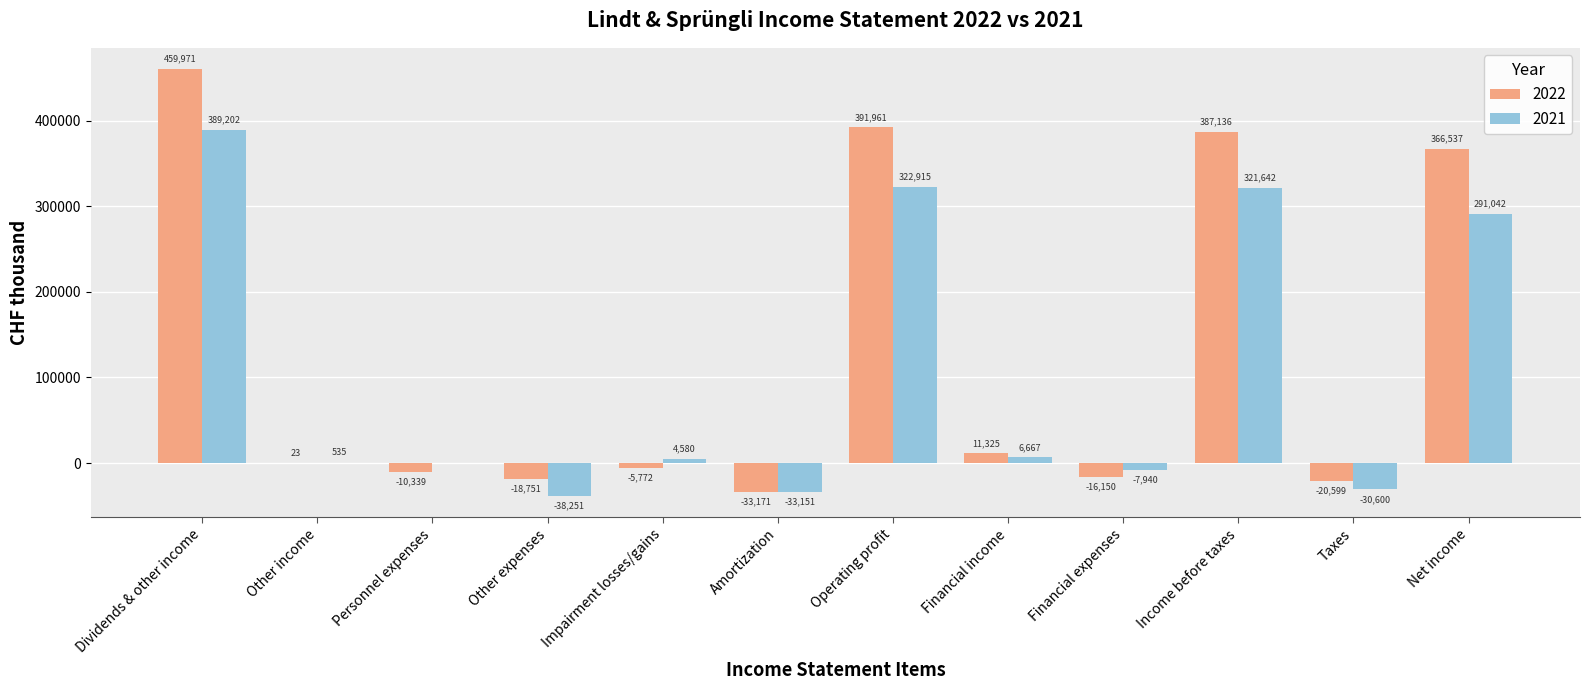

Reading right to left, what are all the values shown in this chart?

2022: 366537	-20599	387136	-16150	11325	391961	-33171	-5772	-18751	-10339	23	459971
2021: 291042	-30600	321642	-7940	6667	322915	-33151	4580	-38251	0	535	389202